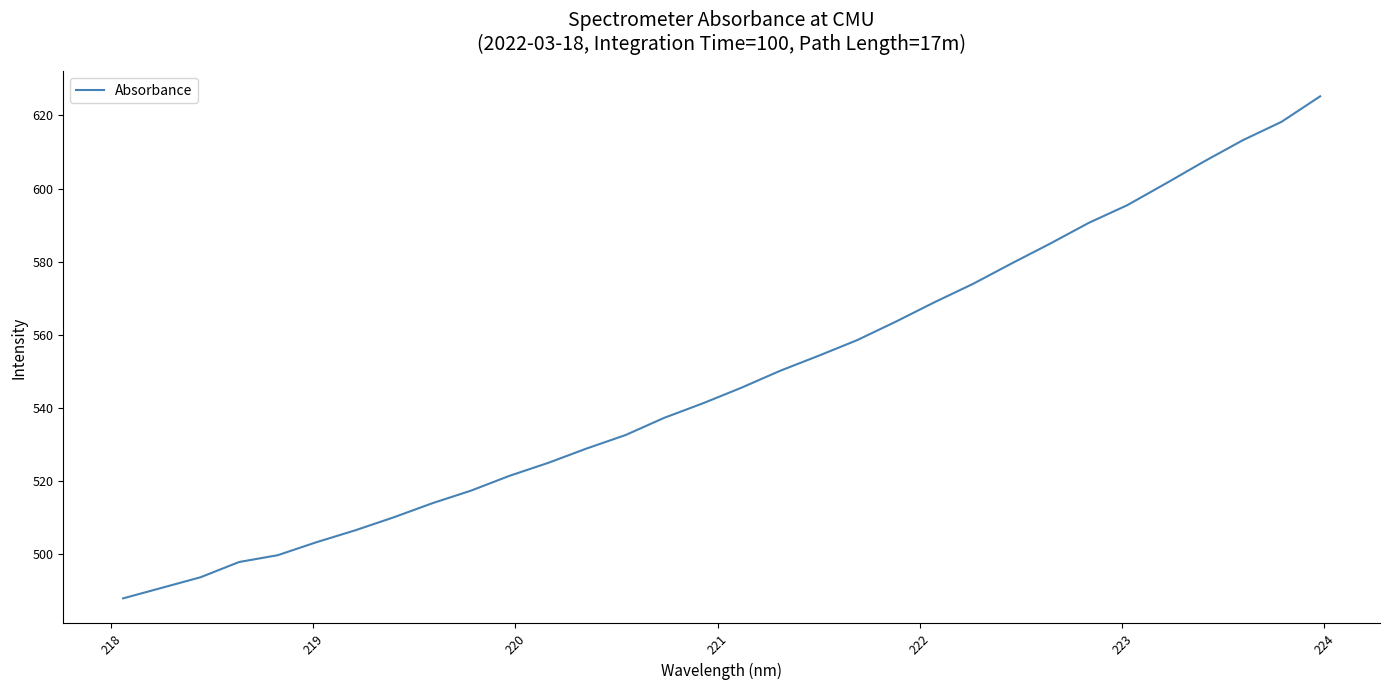

What is the minimum value shown in the chart?

488.0